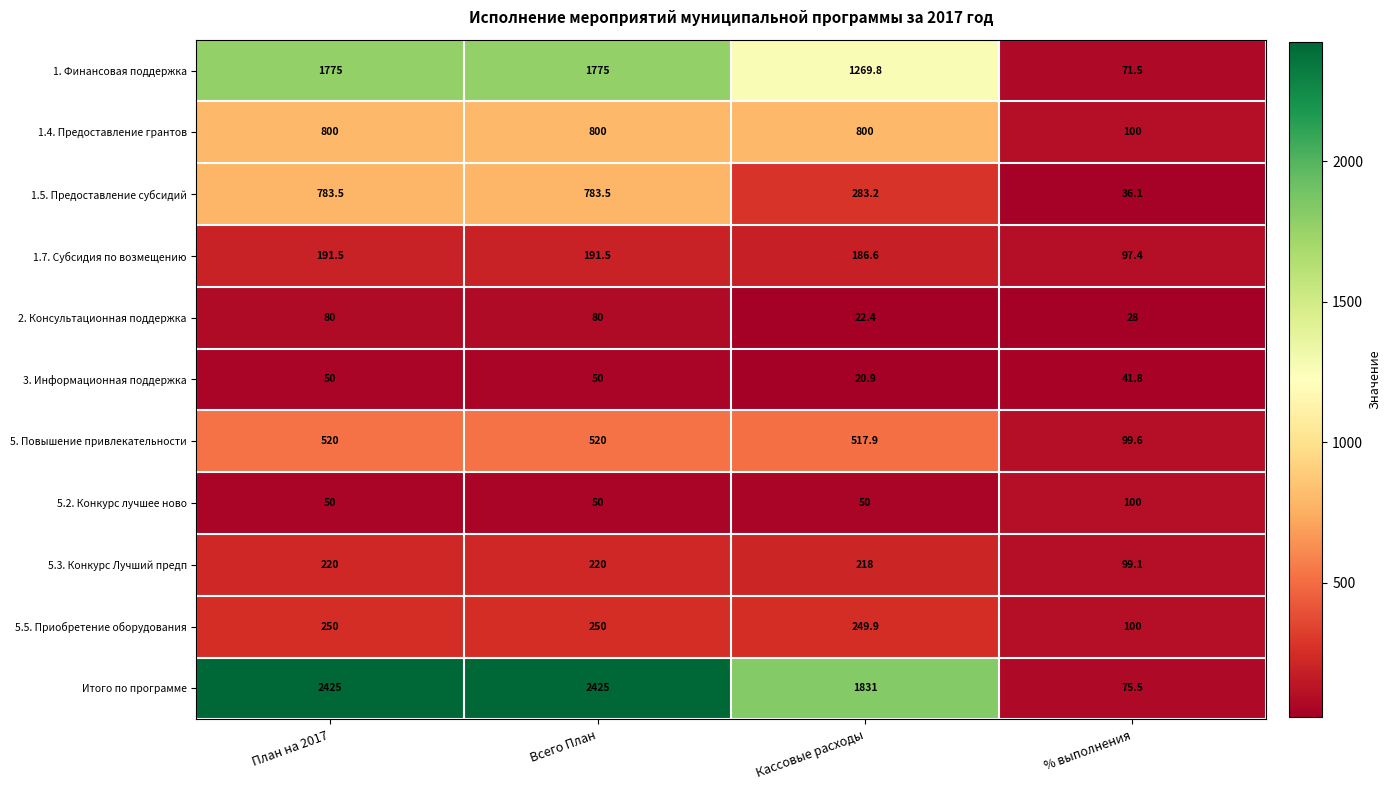

Between Всего План and Кассовые расходы, which series saw the biggest shift?

Итого по программе